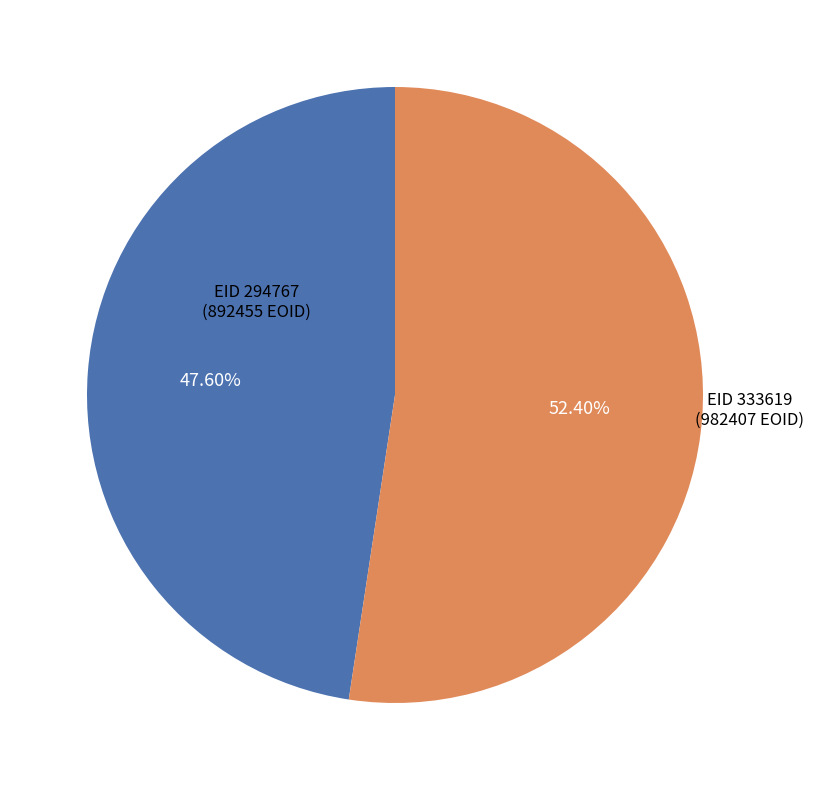

How many segments does this pie chart have?

2